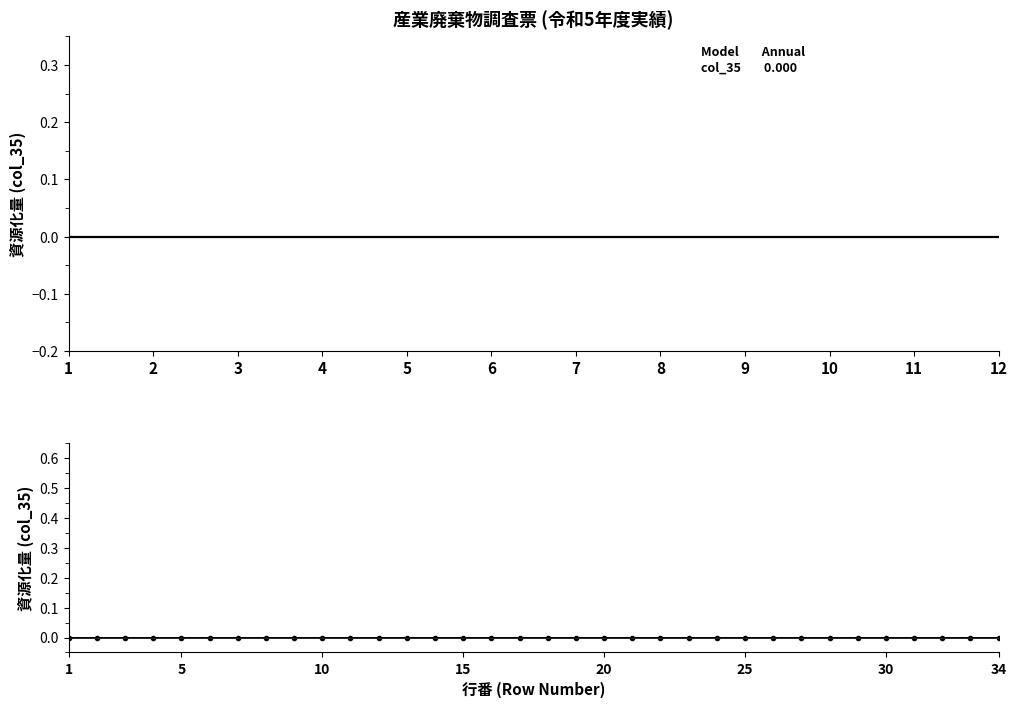

At which category does the chart reach its minimum across all series?

1